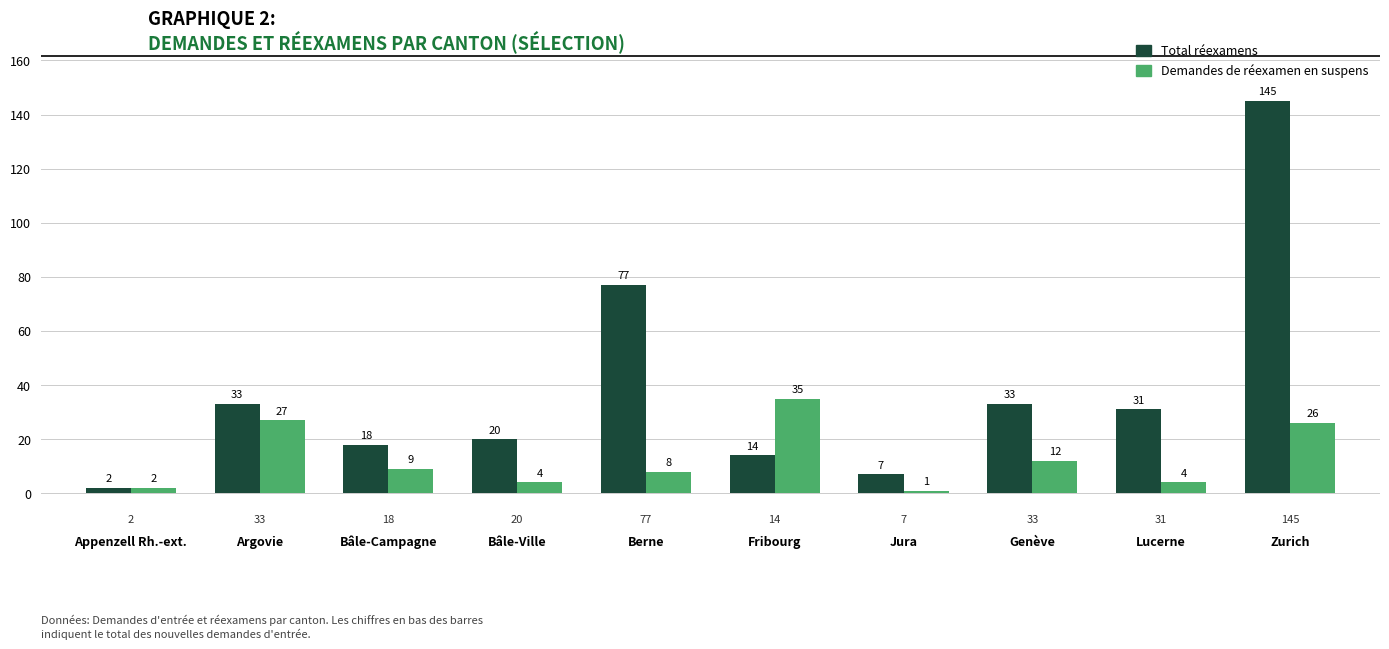

Reading left to right, transcribe all the data shown in this chart.

Total réexamens: 2	33	18	20	77	14	7	33	31	145
Demandes de réexamen en suspens: 2	27	9	4	8	35	1	12	4	26